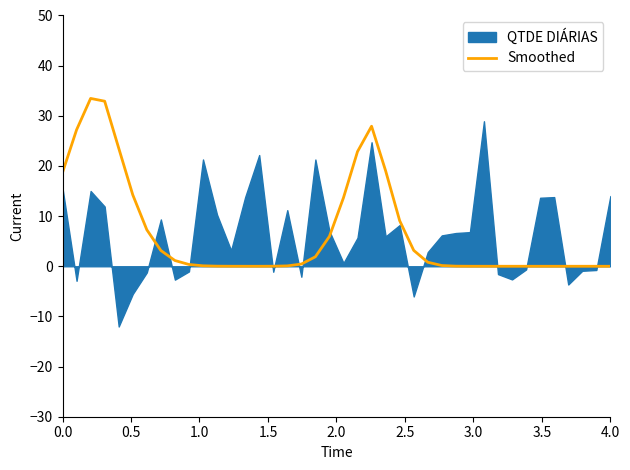

What is the maximum value for Smoothed?

33.5